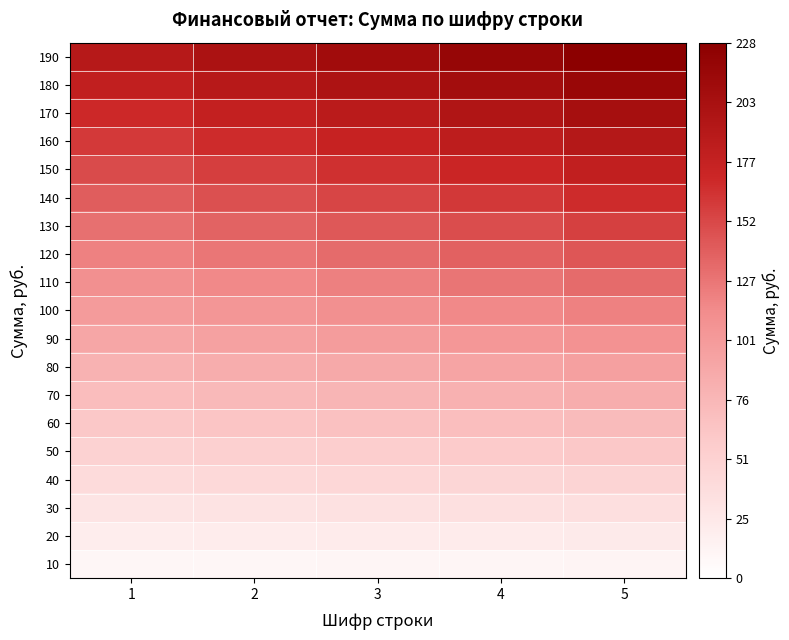

At how many categories does at least one series exceed 119?

5